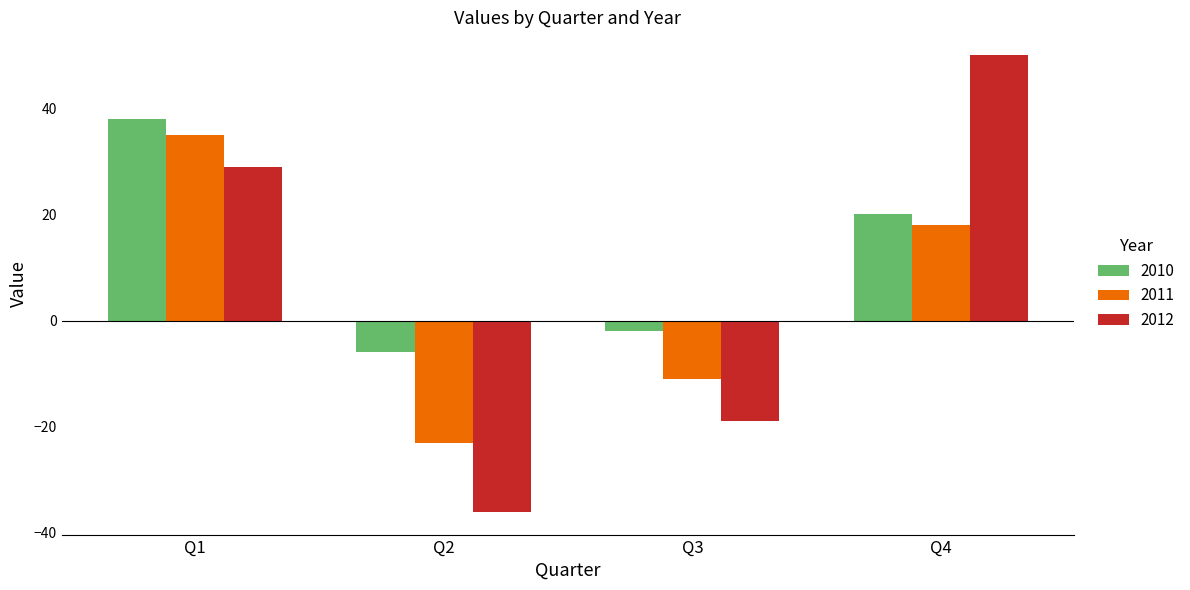

What is the sum of the 2010 values at Q2 and Q3?

-8